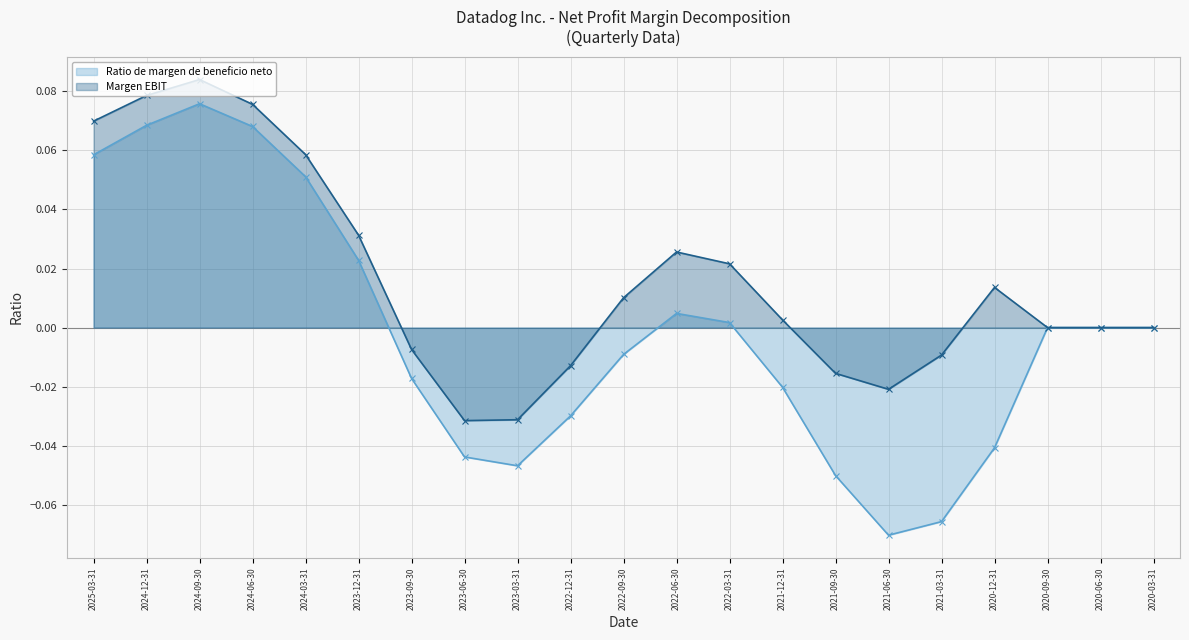

At which category is the sum across all series the highest?

2024-09-30